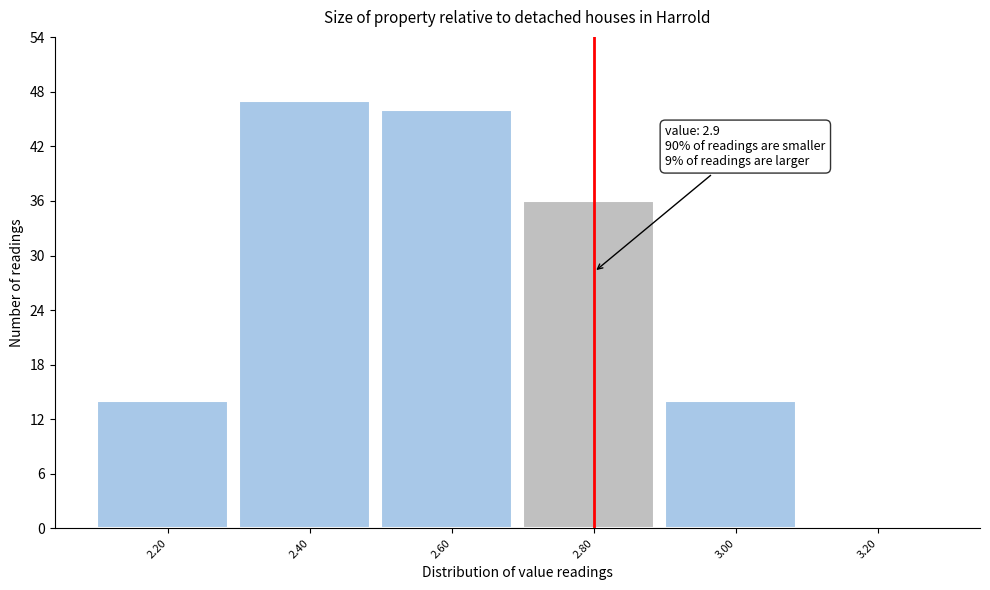

Reading left to right, transcribe all the data shown in this chart.

2.20=14	2.40=47	2.60=46	2.80=36	3.00=14	3.20=0